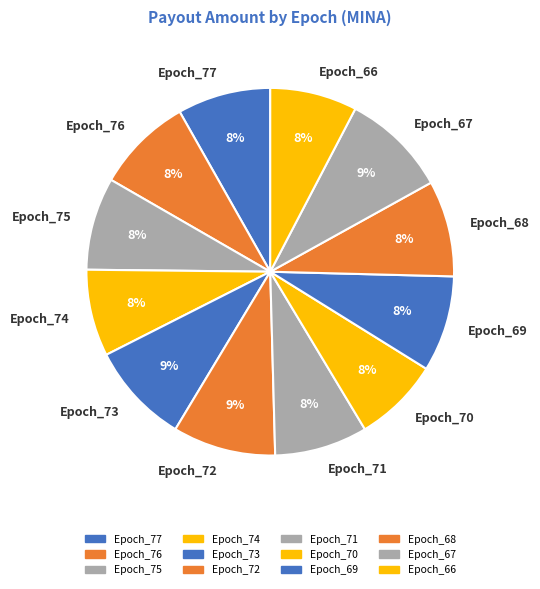

True or false: Epoch_69 accounts for 1% of the total.

False